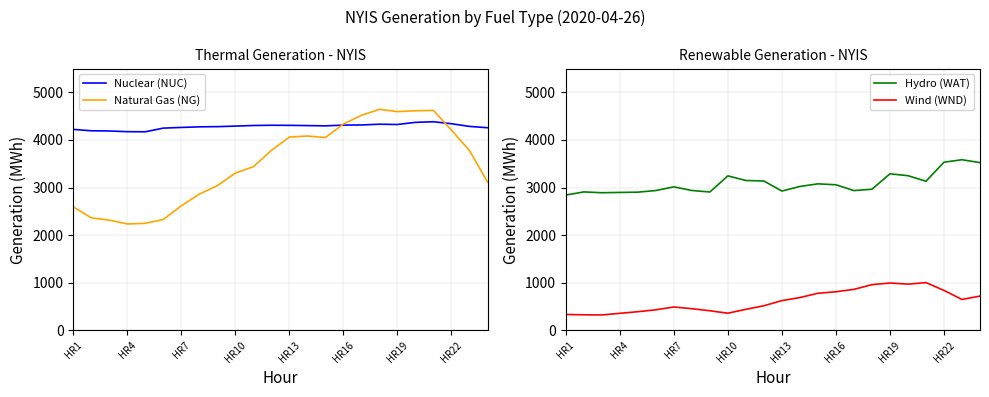

What is the minimum value for Natural Gas (NG)?

2236